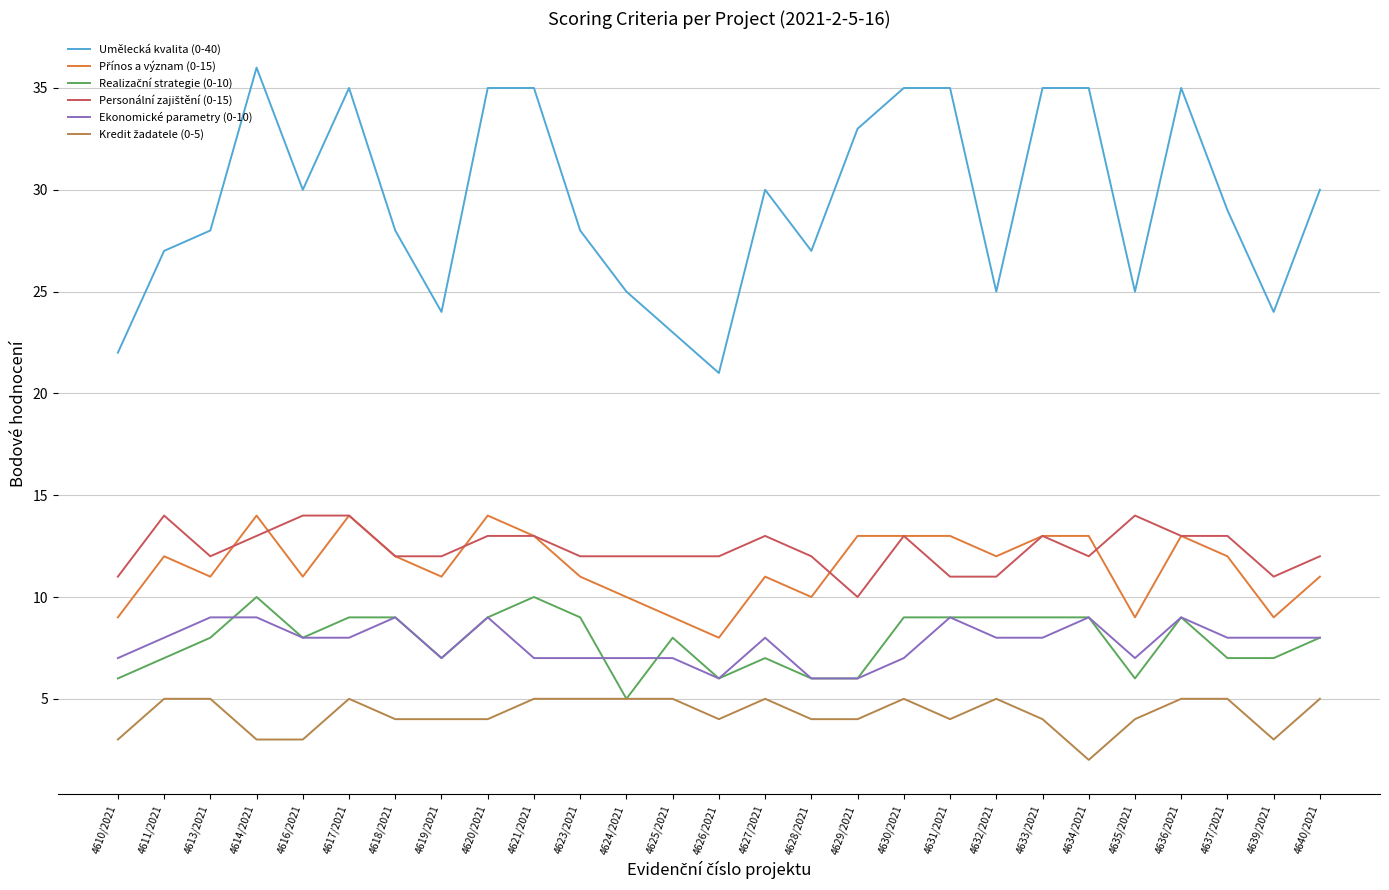

What is the total value across all series at 4611/2021?

73